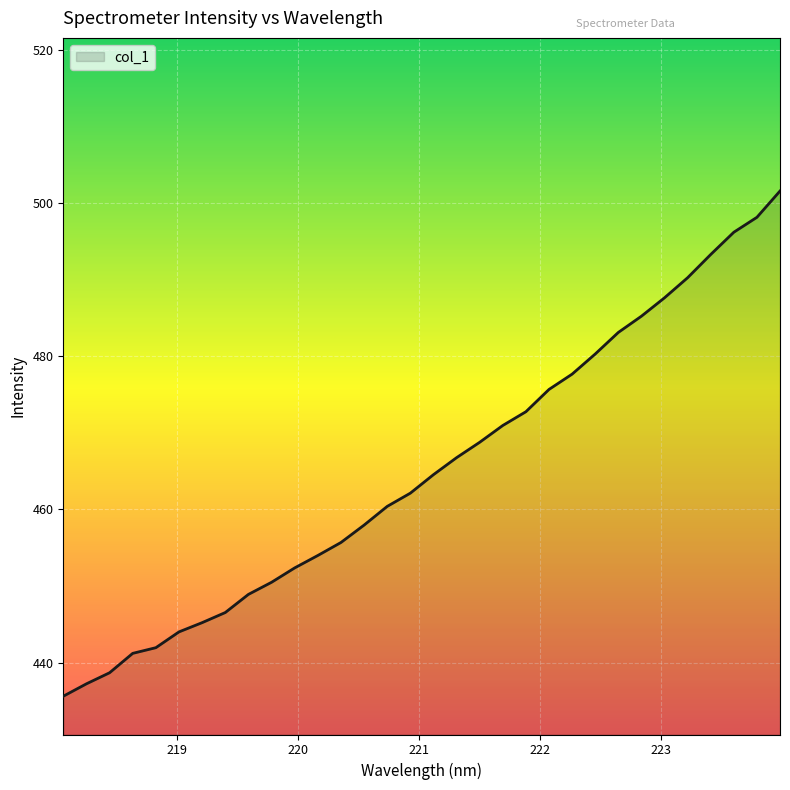

What is the minimum value shown in the chart?

435.6